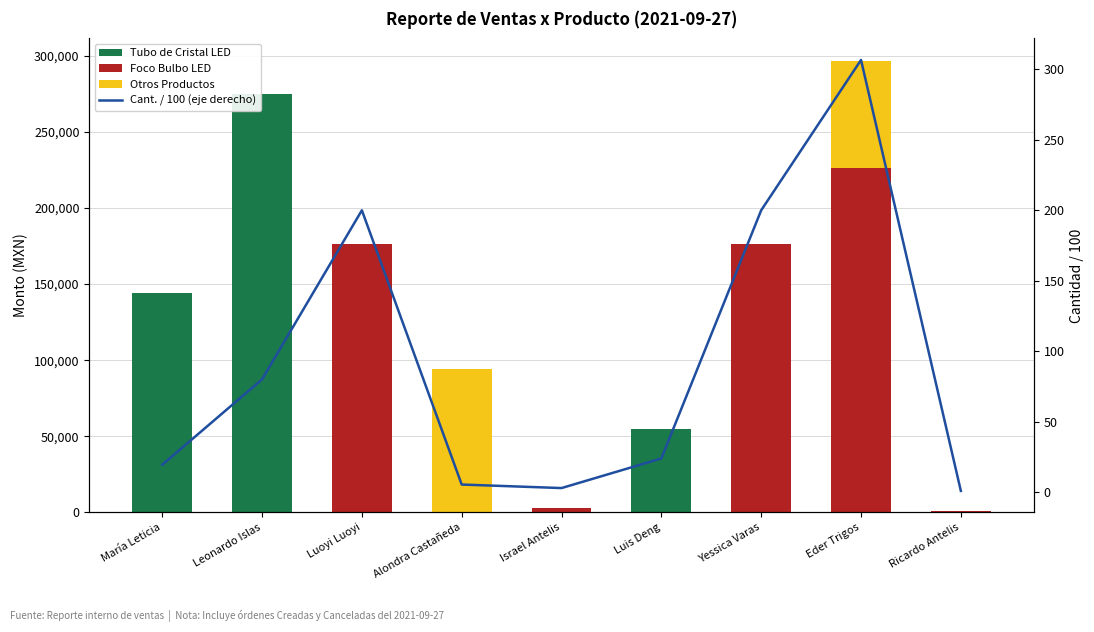

List the series in order of their peak value, highest first.

Tubo de Cristal LED, Foco Bulbo LED, Otros Productos, Cant. / 100 (eje derecho)